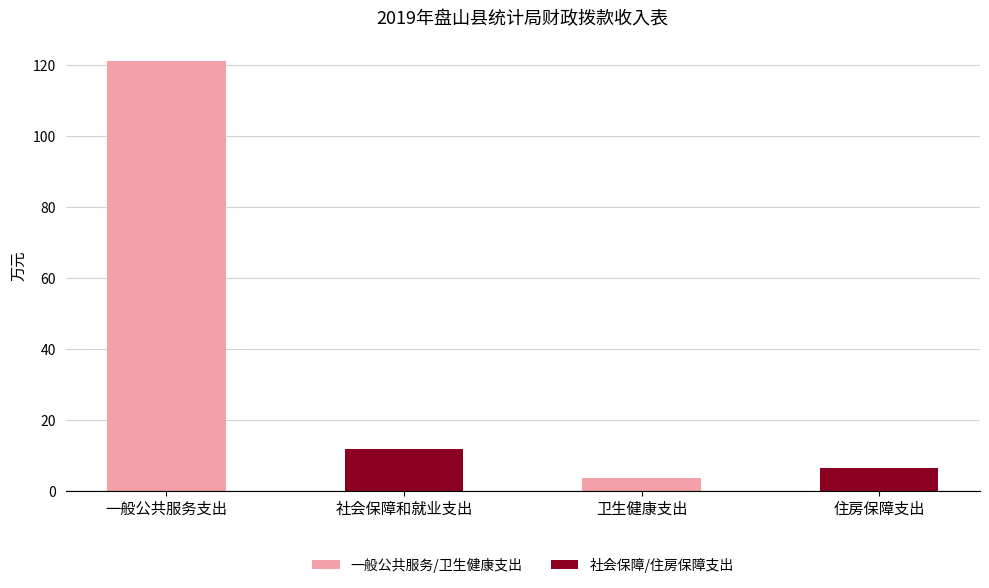

What is the change in value from 一般公共服务支出 to 住房保障支出?

-114.5